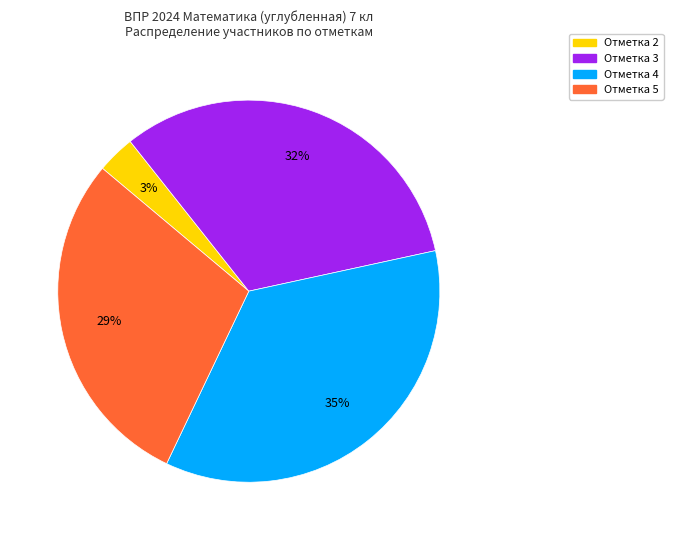

To the nearest percent, what is the difference between the largest and smallest slice percentages?

32%